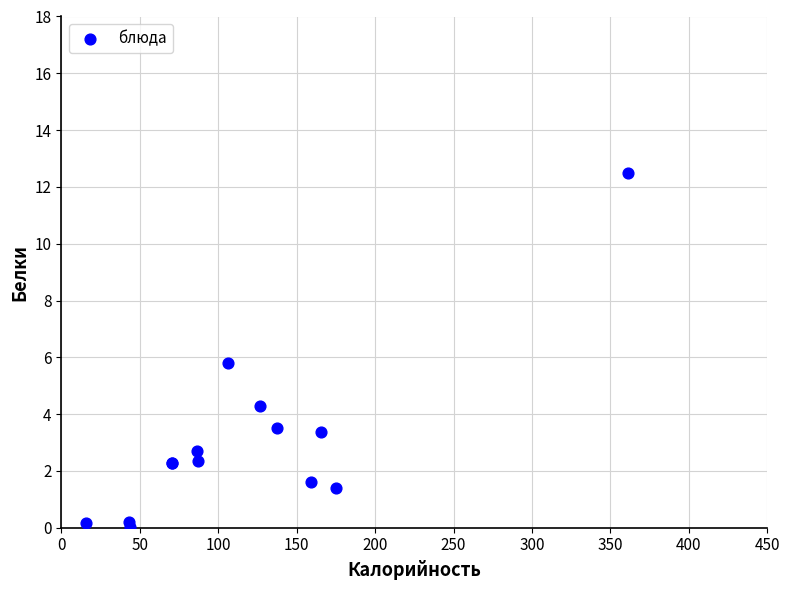

What Y value in the scatter plot is closest to 6?

5.8